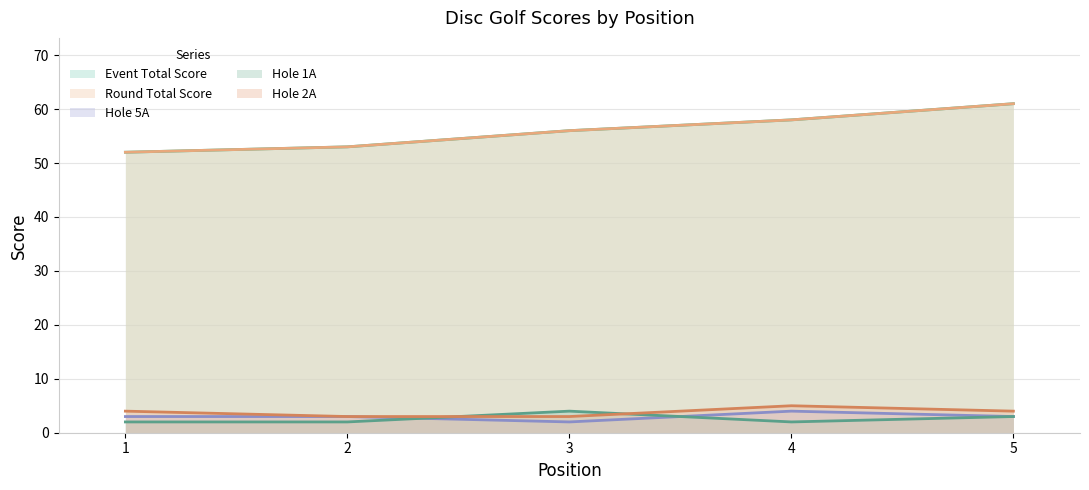

Reading left to right, extract all data points from this chart.

event_total_score: 1=52	2=53	3=56	4=58	5=61
round_total_score: 1=52	2=53	3=56	4=58	5=61
hole_5A: 1=3	2=3	3=2	4=4	5=3
hole_1A: 1=2	2=2	3=4	4=2	5=3
hole_2A: 1=4	2=3	3=3	4=5	5=4